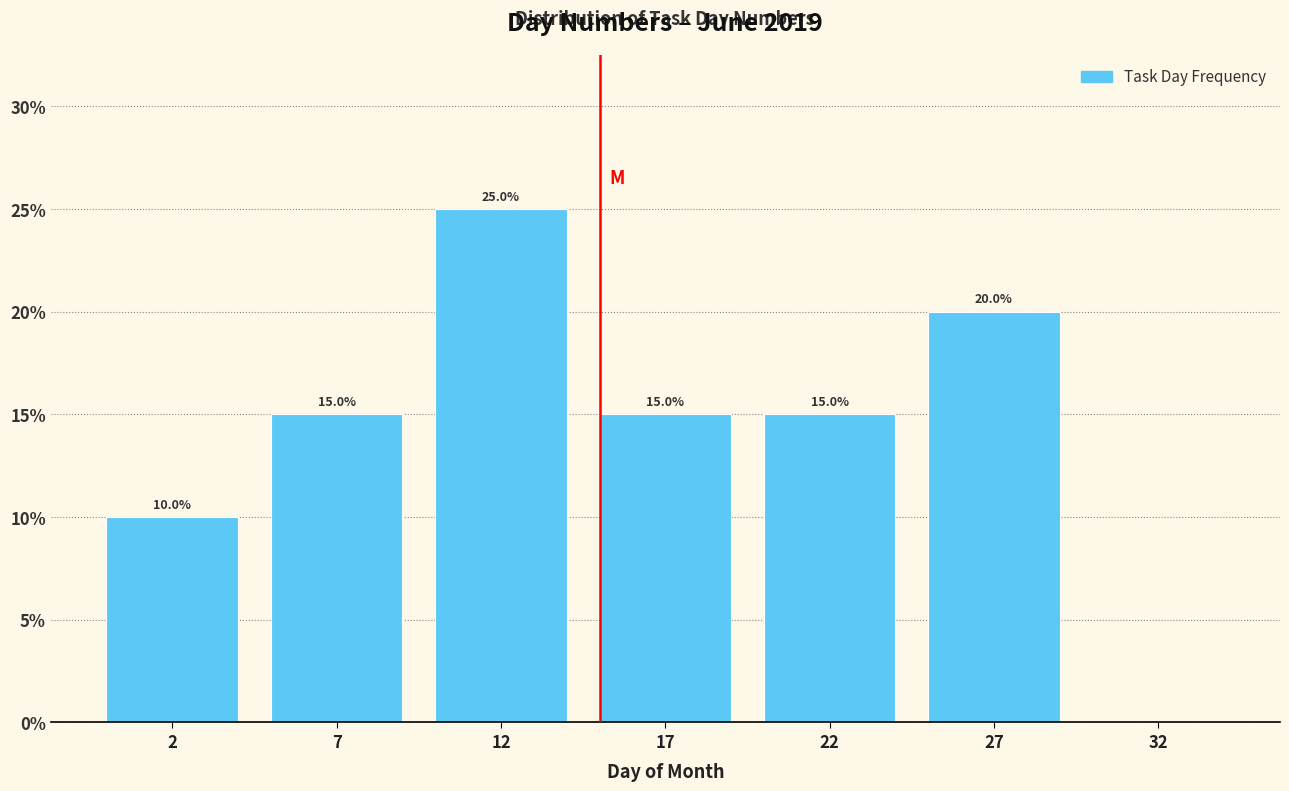

Reading right to left, list all the values displayed in this chart.

32=0	27=20	22=15	17=15	12=25	7=15	2=10